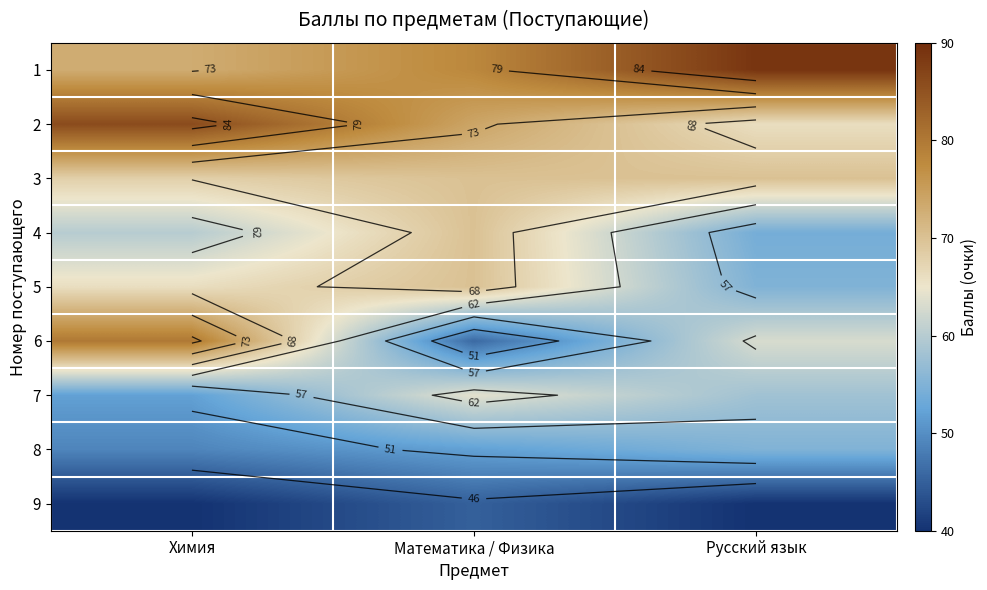

What is the difference between the highest and lowest values at Химия?

46